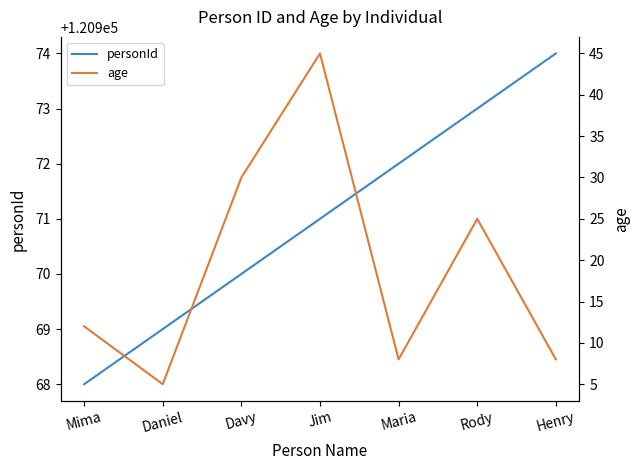

True or false: age and personId cross at least once.

False